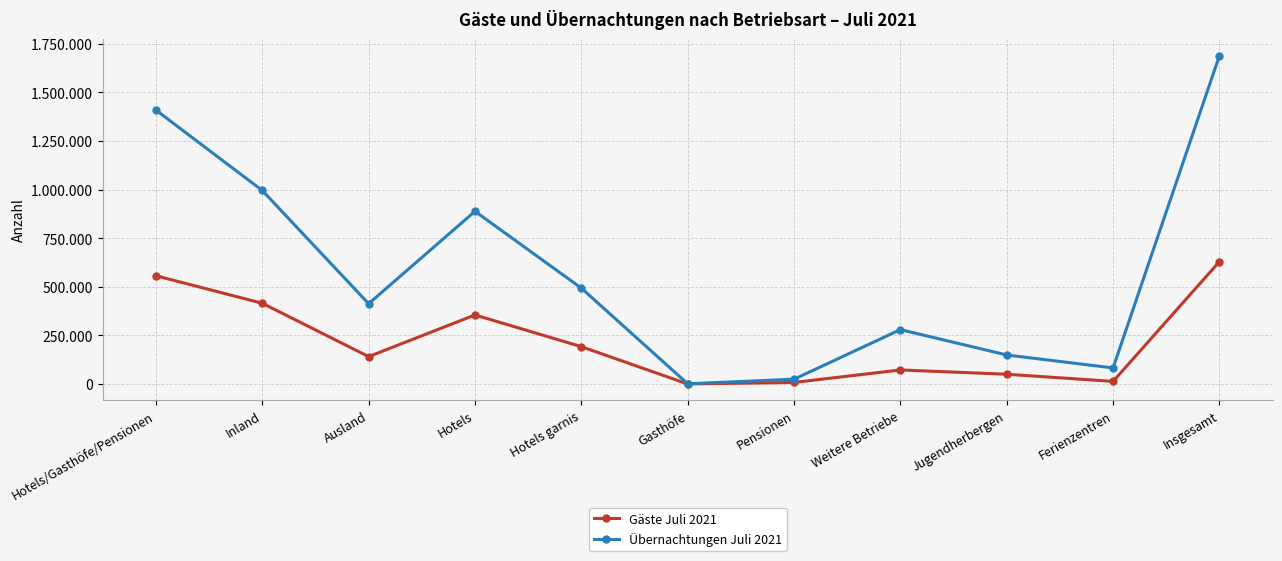

Does the chart have visible grid lines?

Yes